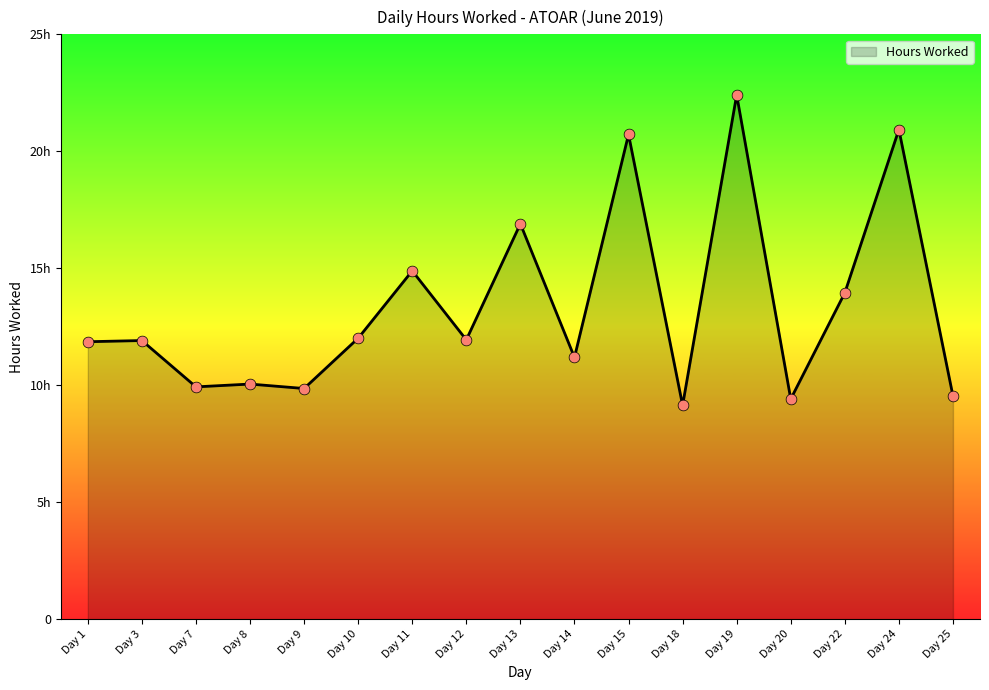

Approximately how many times larger is the value at Day 12 compared to Day 8?

1.2